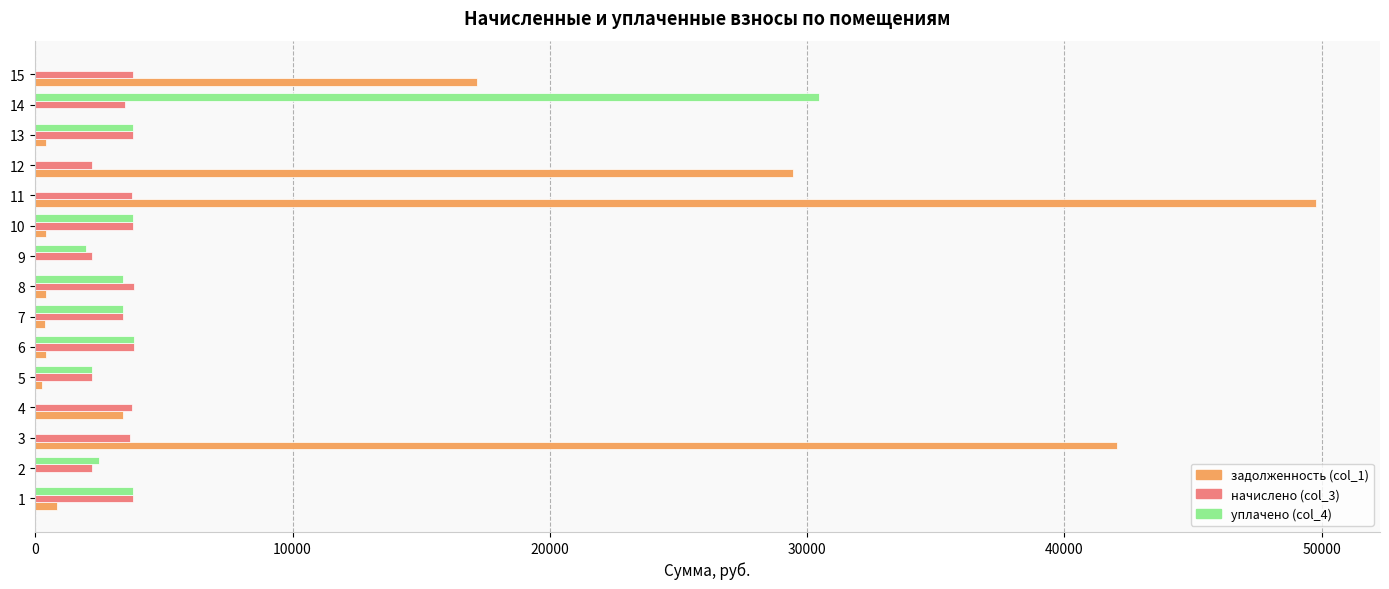

What is the maximum value shown in the chart?

49773.7